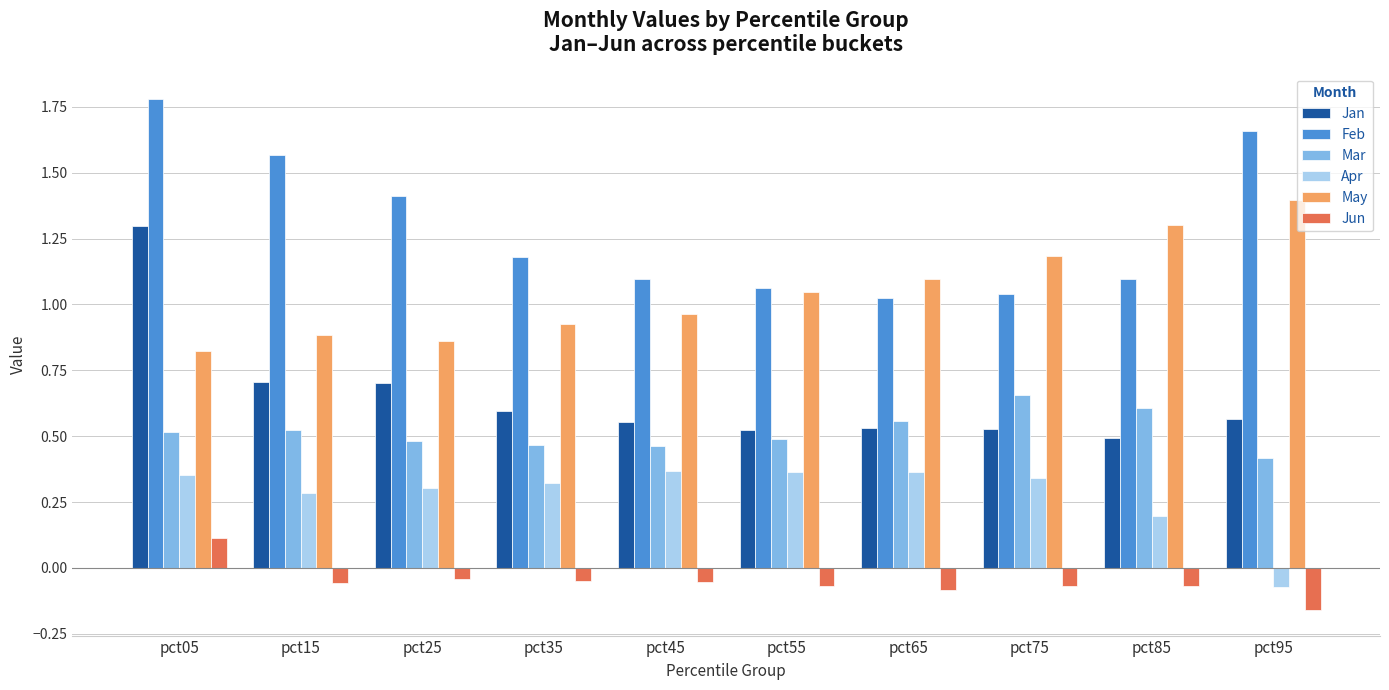

The Mar series shows 1.0 at pct65. True or false?

False